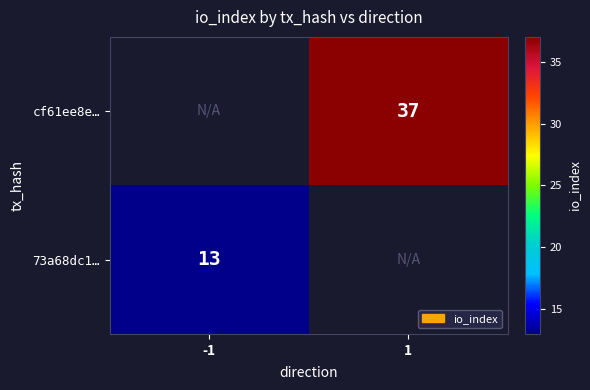

Count the number of data series in this chart.

2